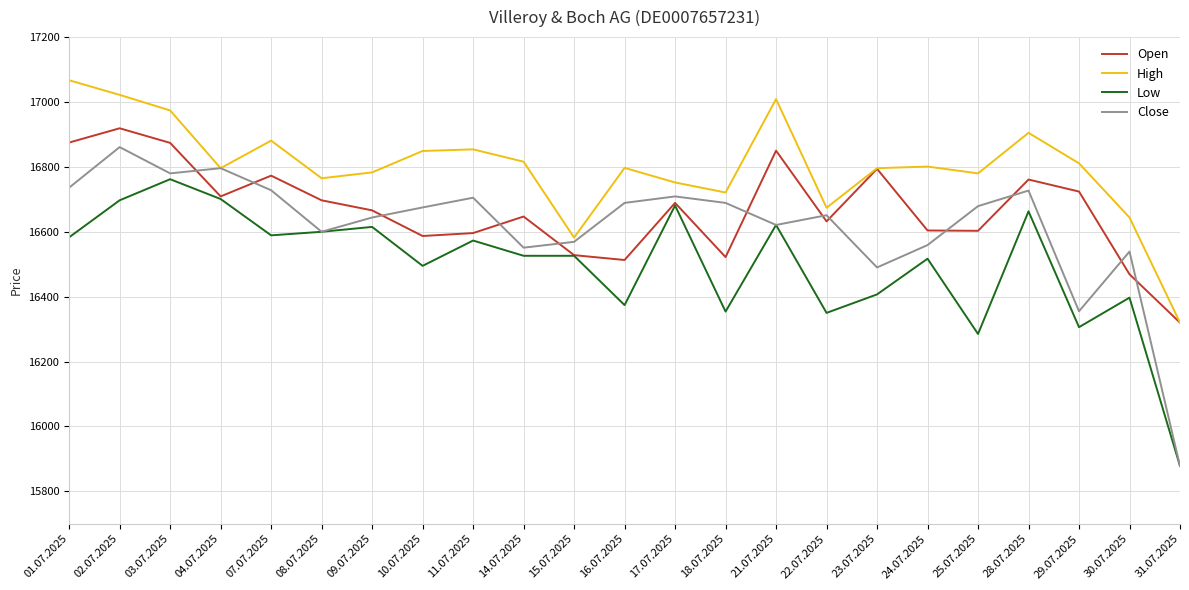

At how many categories does at least one series exceed 16206?

23